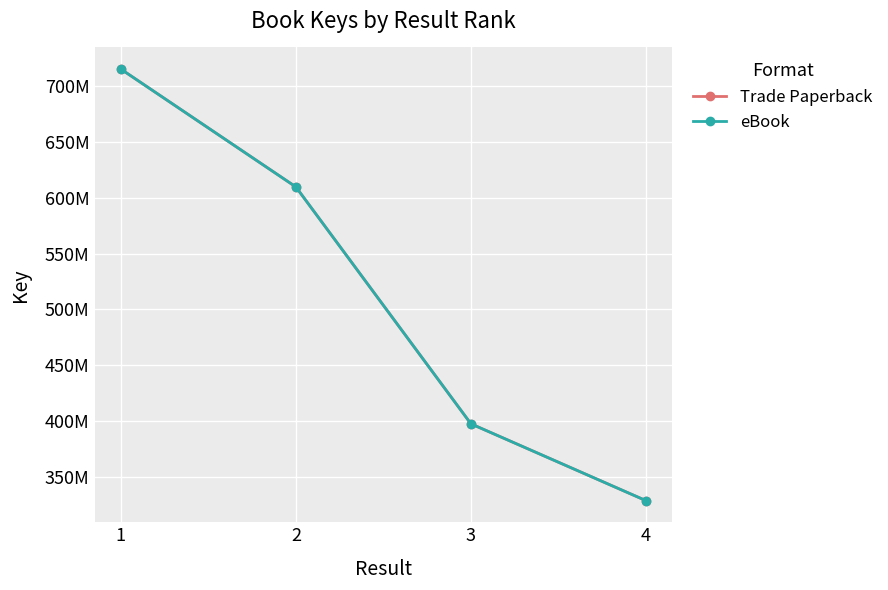

What is the total value across all series at 1?

142991370